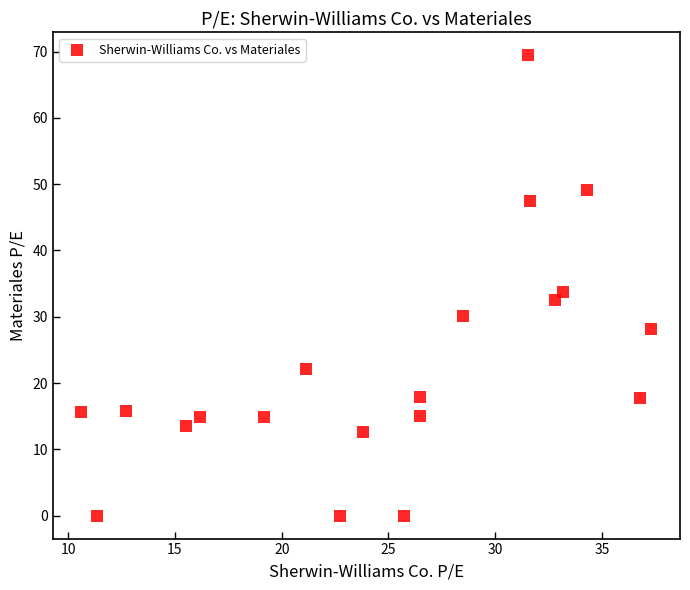

What is the range of Y values (max minus min)?

69.4